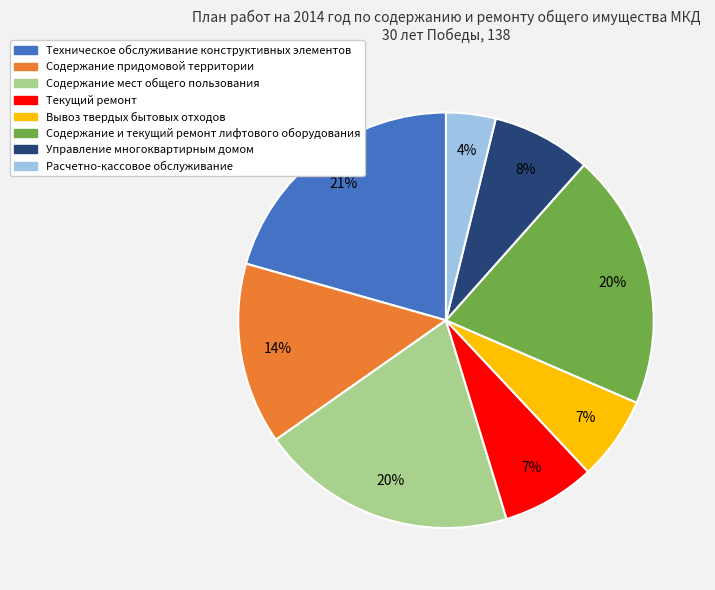

Combined, do Текущий ремонт and Расчетно-кассовое обслуживание account for over 50%?

No